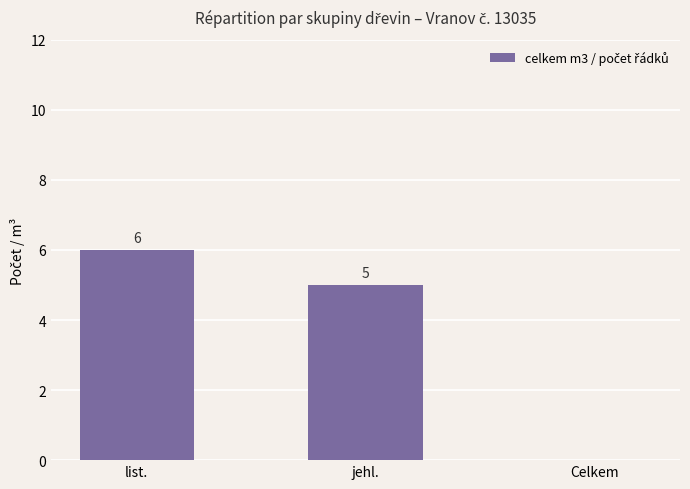

Count the number of categories in the chart.

3